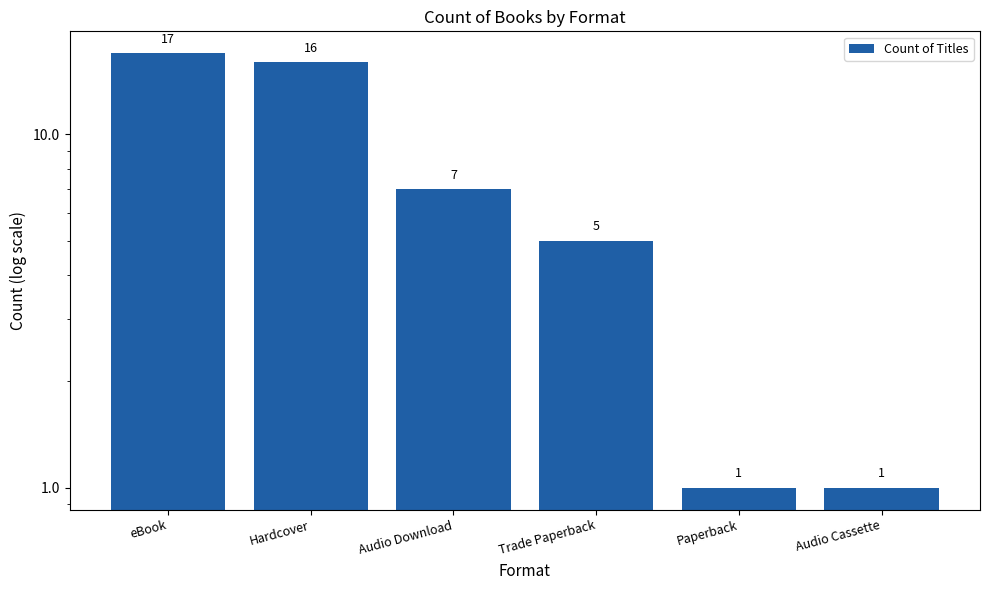

The chart shows a value of 1 at Audio Cassette. True or false?

True